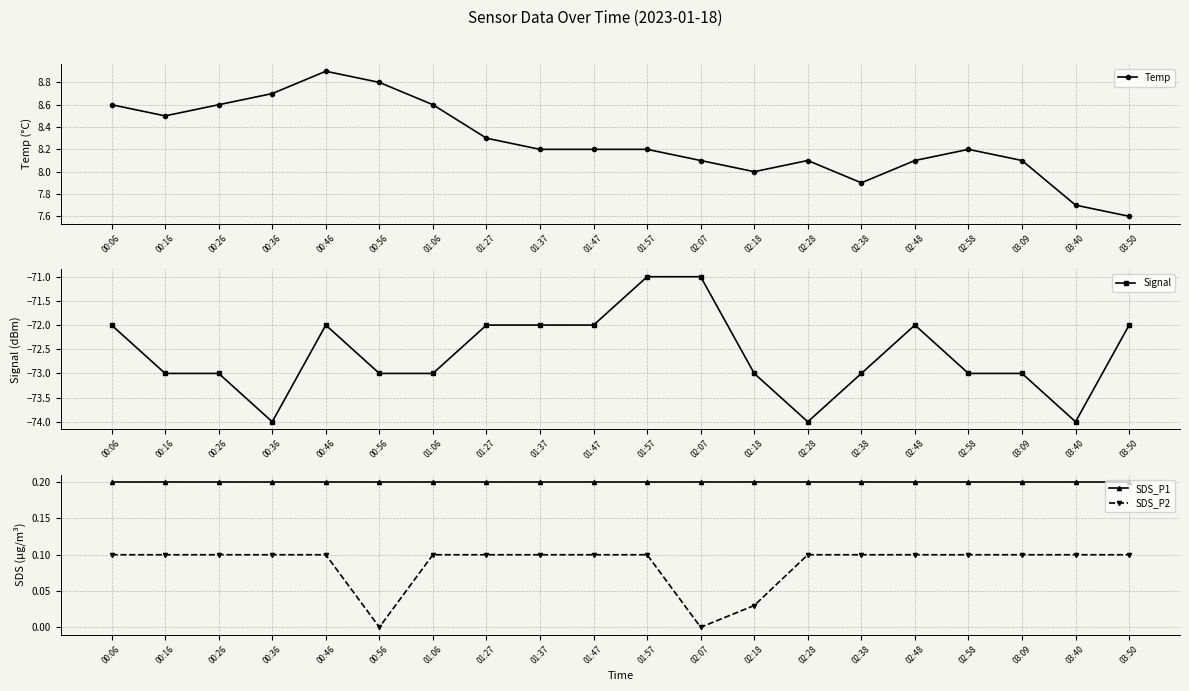

What is the average value of the SDS_P2 series?

0.1